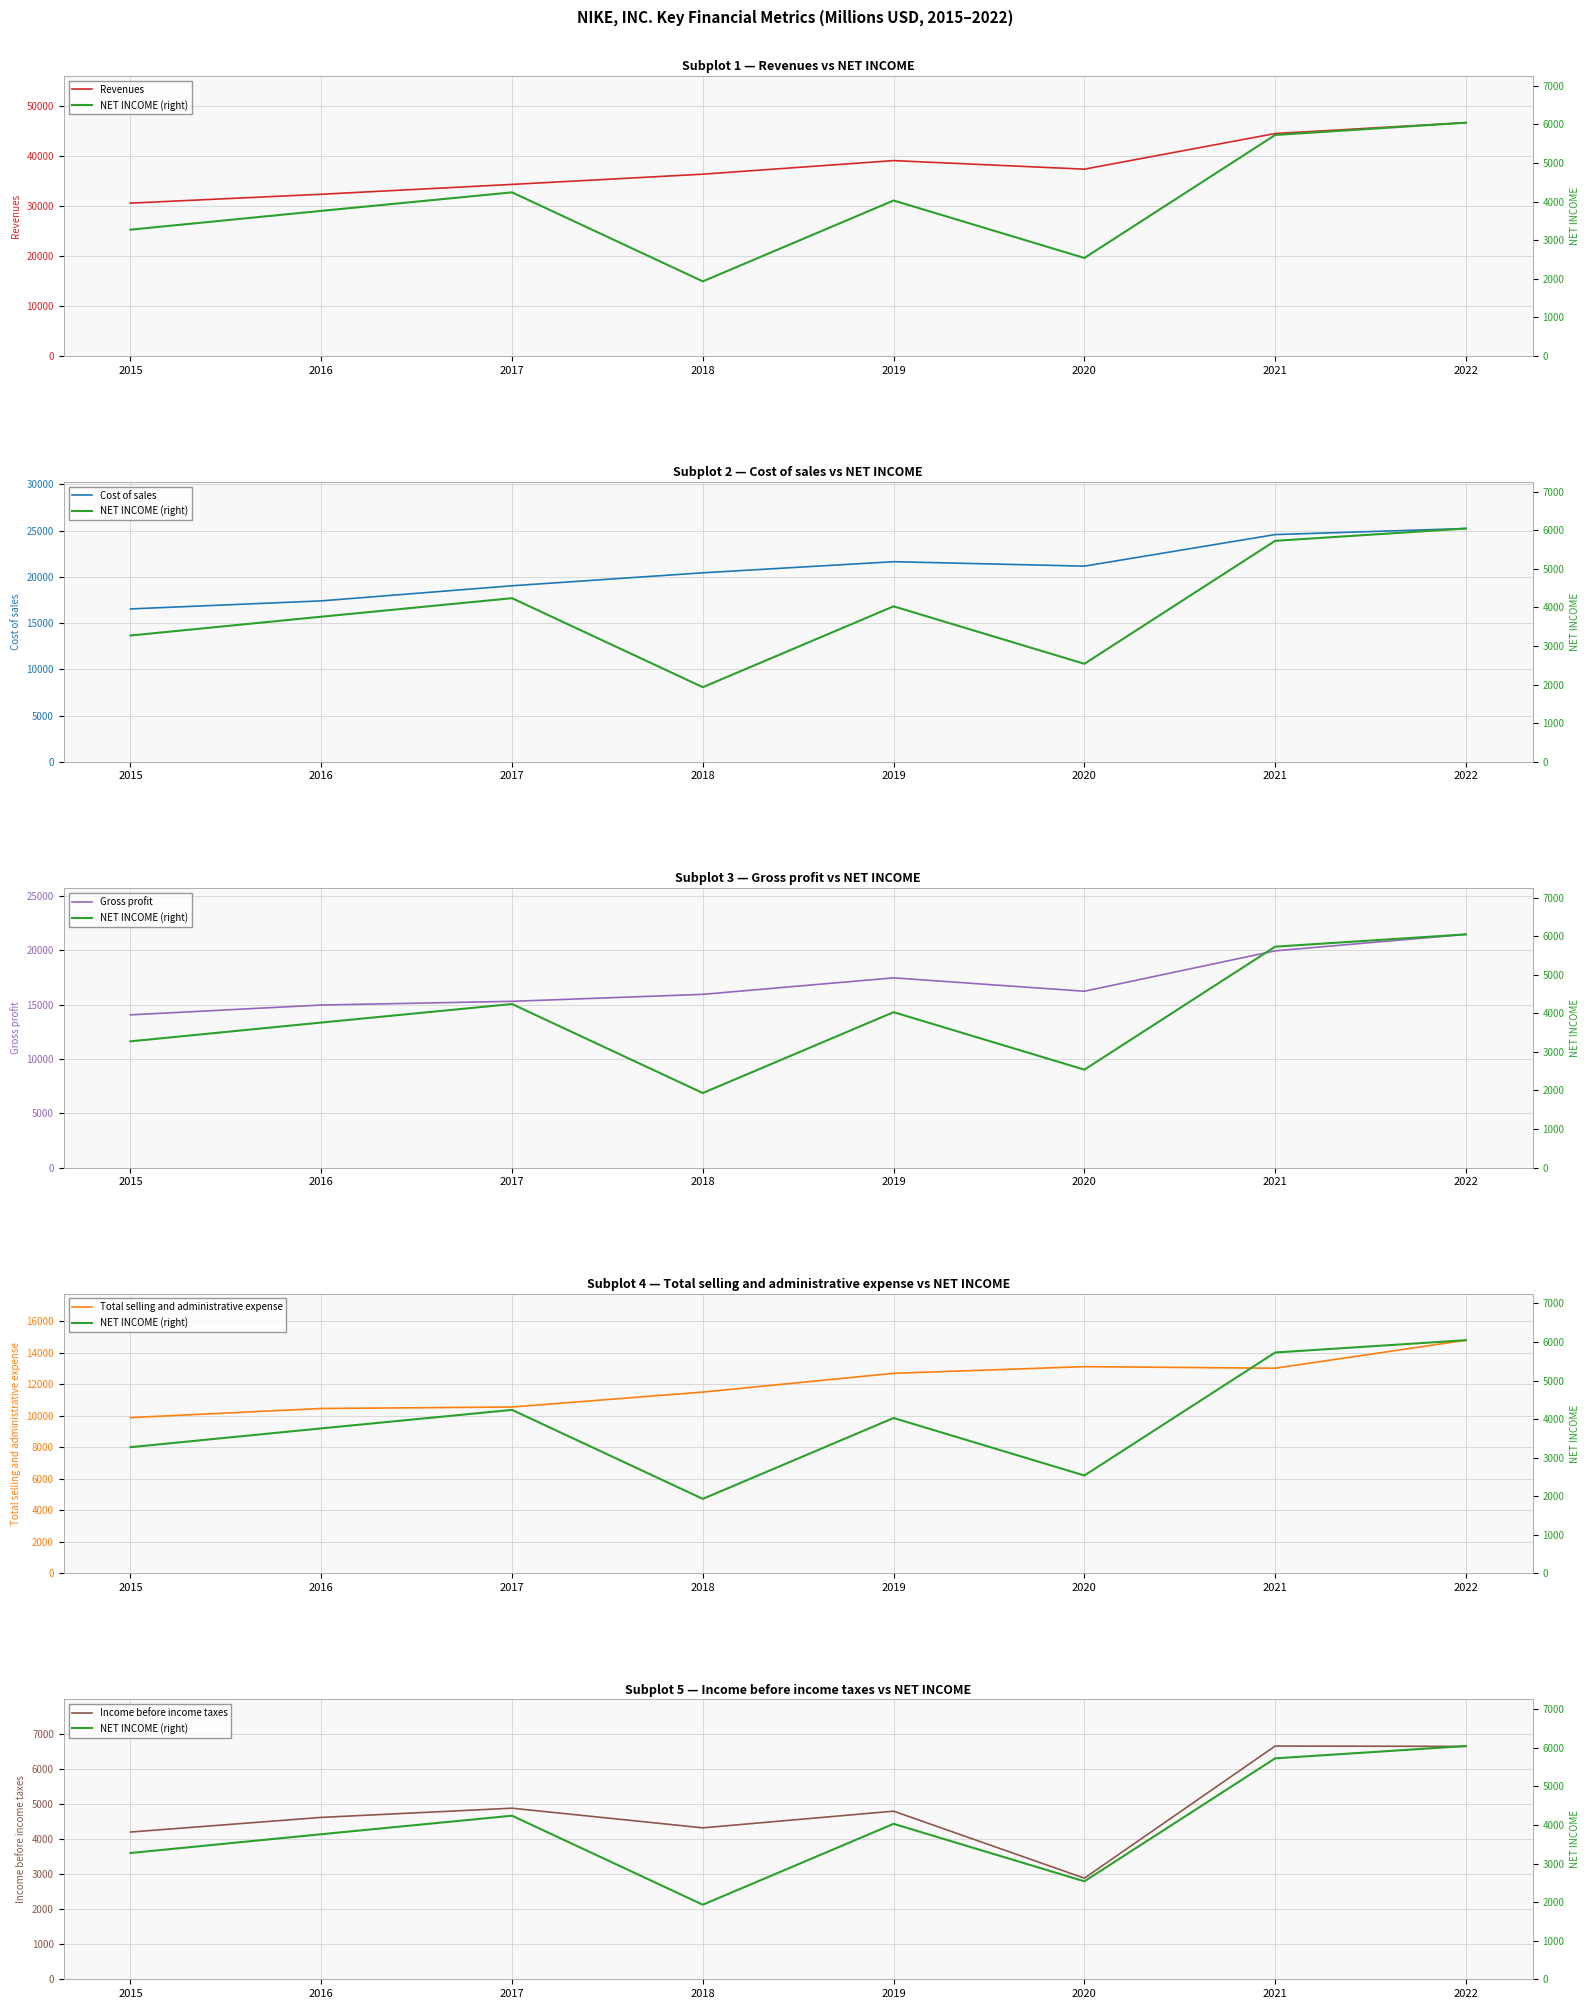

True or false: Cost of sales and Total selling and administrative expense cross at least once.

False